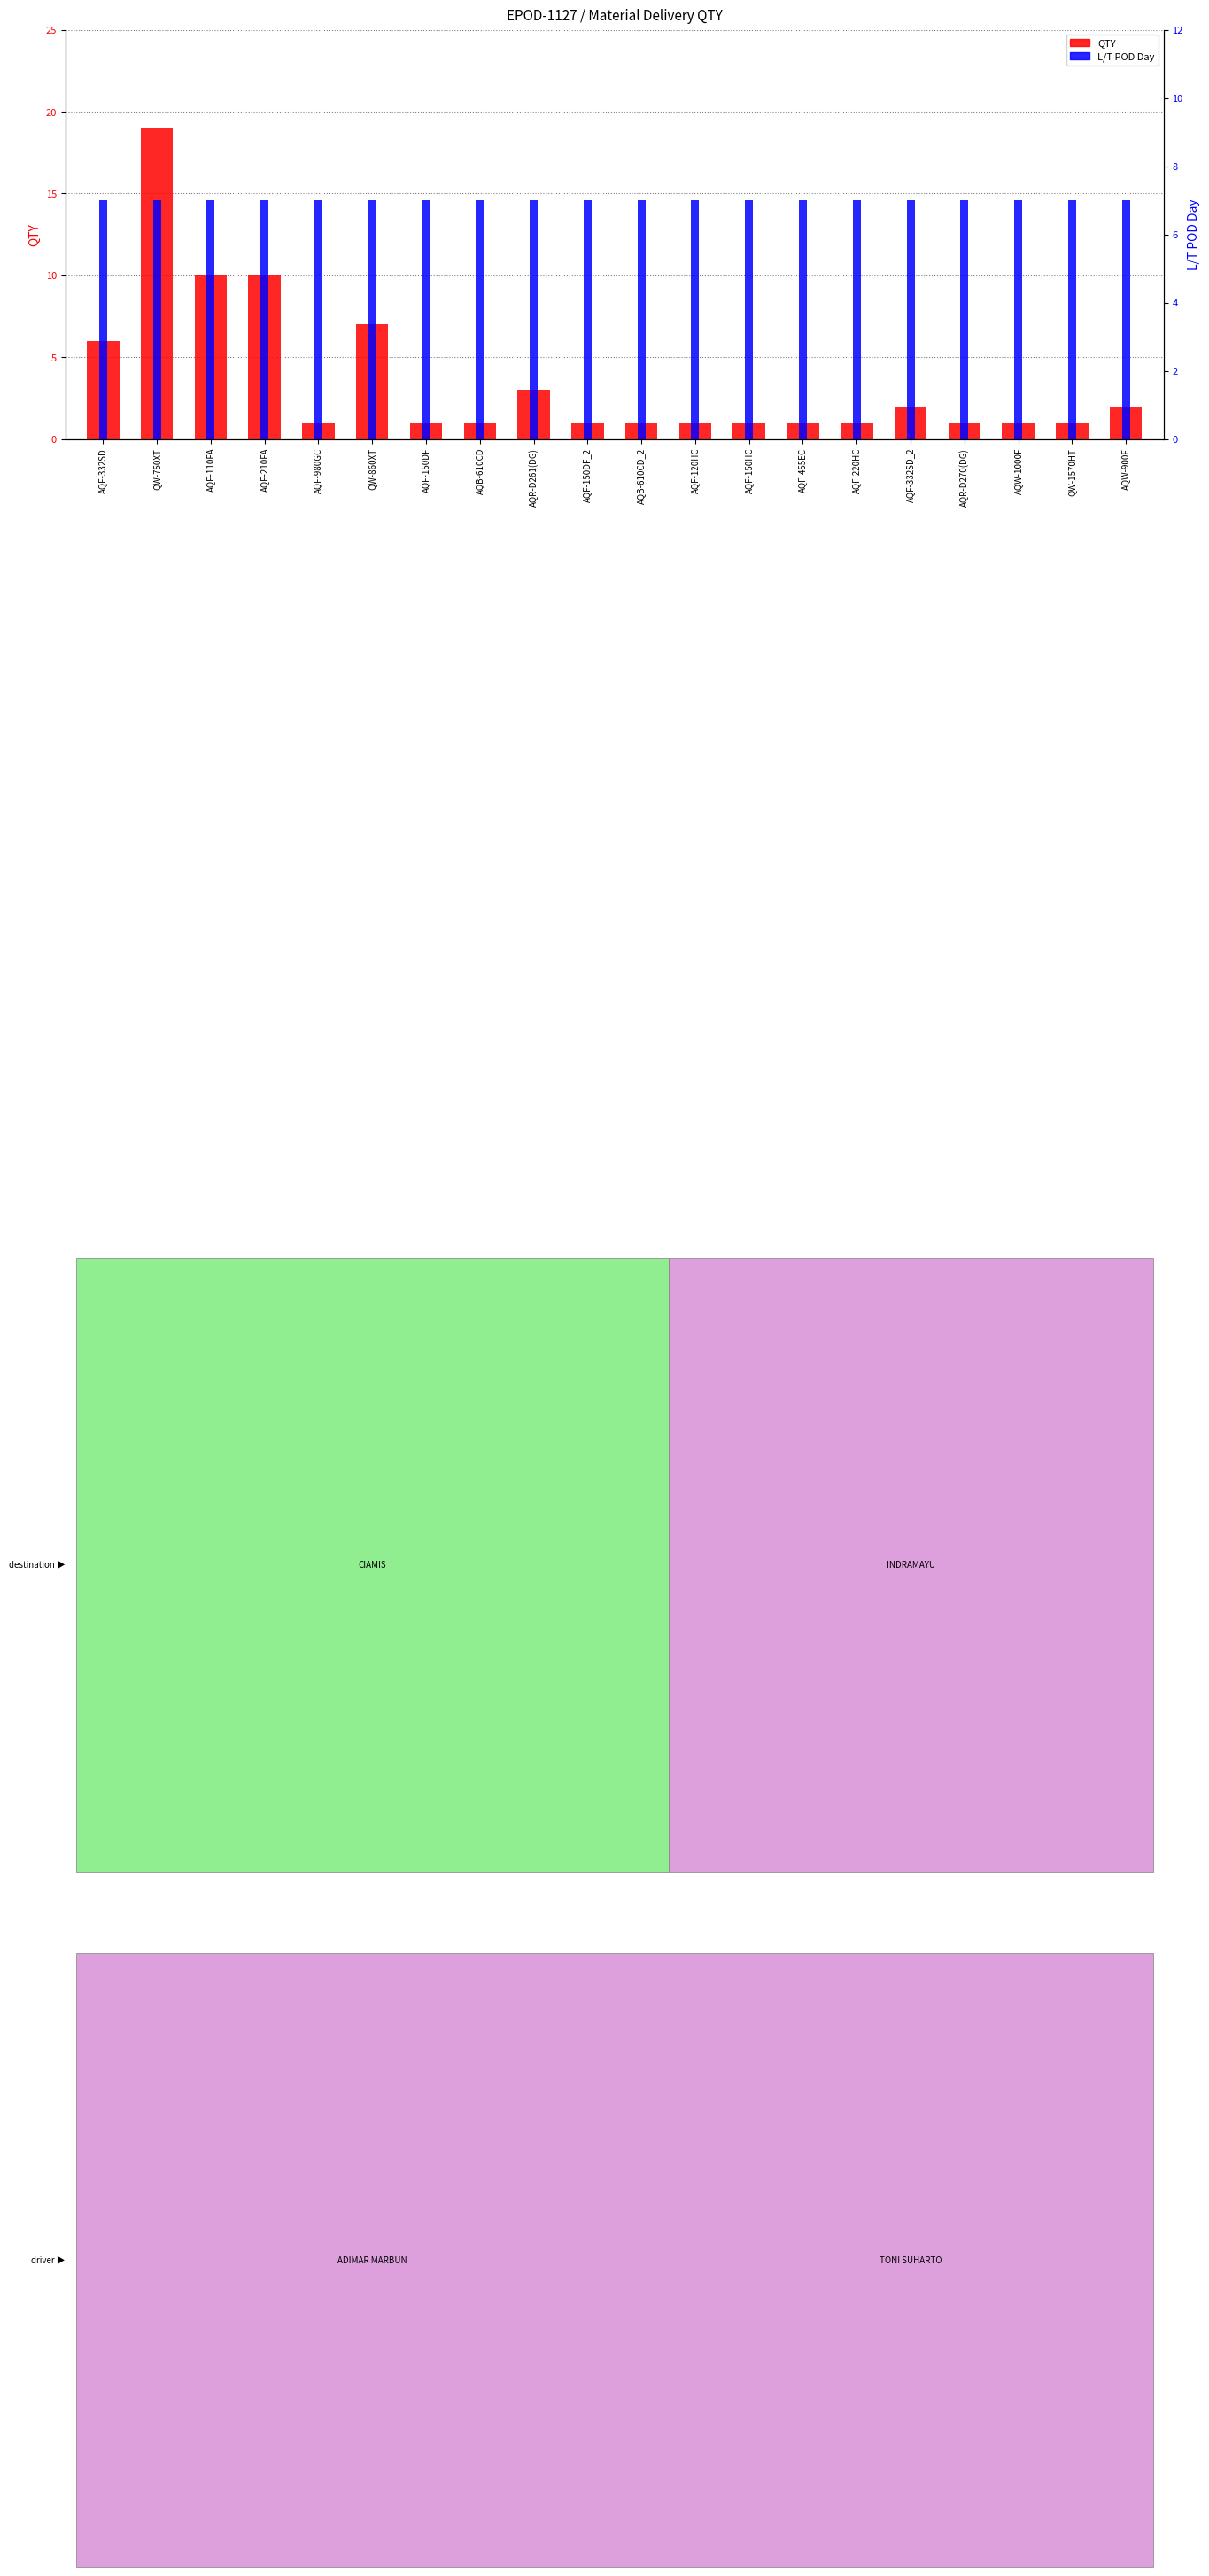

What is the total value across all series at AQF-120HC?

8